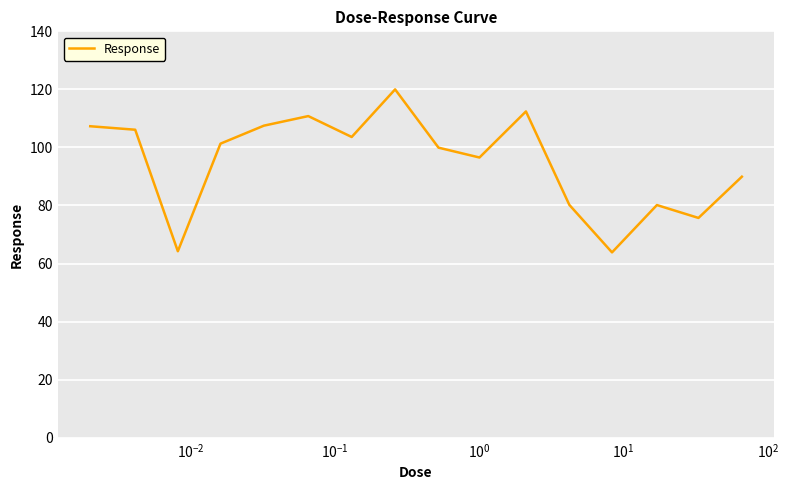

What is the difference between the maximum and minimum values?

56.2